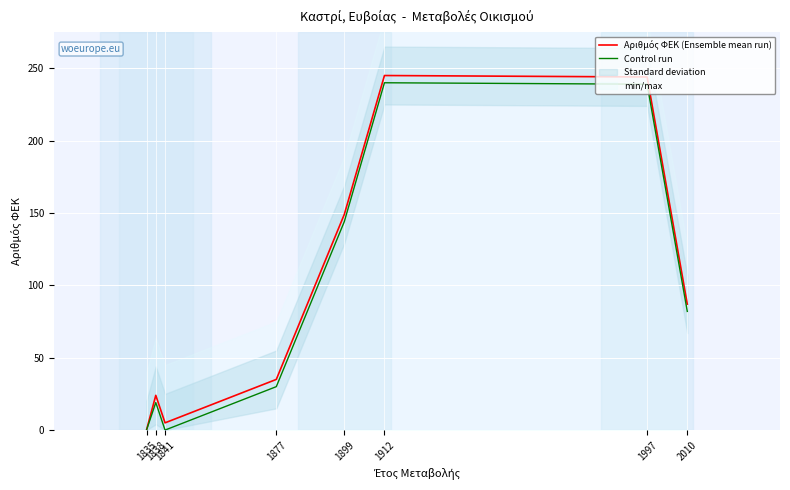

Reading right to left, transcribe all the data shown in this chart.

Αριθμός ΦΕΚ (Ensemble mean run): 2010=87	1997=244	1912=245	1899=149	1877=35	1841=5	1838=24	1835=0
Control run: 2010=82	1997=239	1912=240	1899=144	1877=30	1841=0	1838=19	1835=0